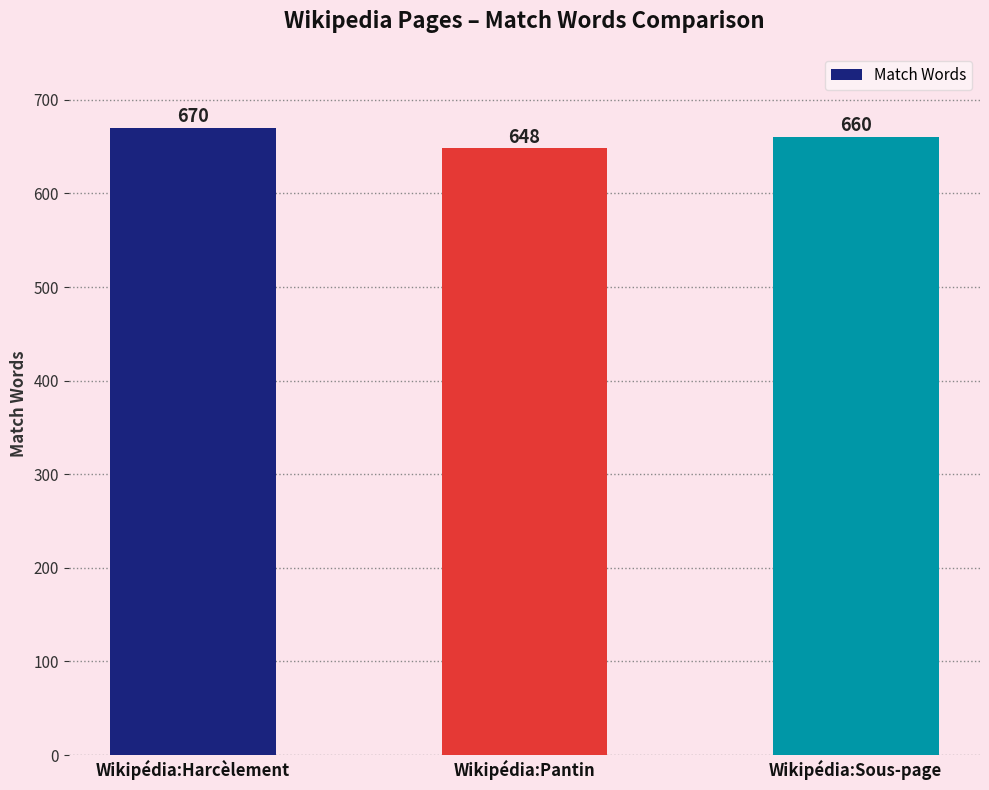

At which category does the chart reach its minimum across all series?

Wikipédia:Pantin